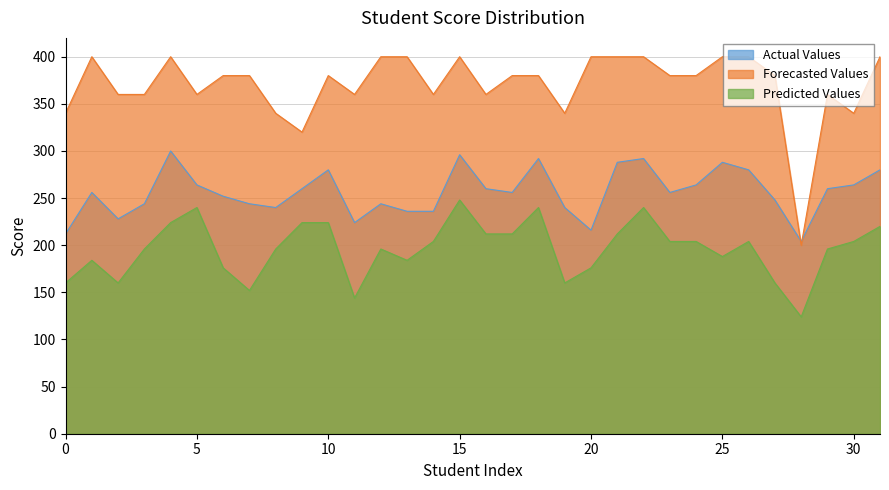

How many values in the Forecasted Values series exceed 380?

11